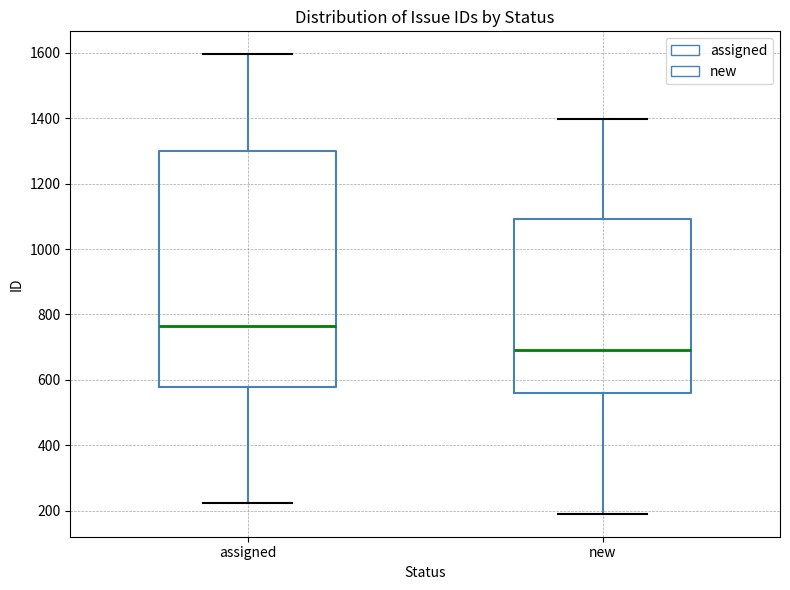

Comparing the boxes themselves (not the whiskers), which one is the tallest?

assigned